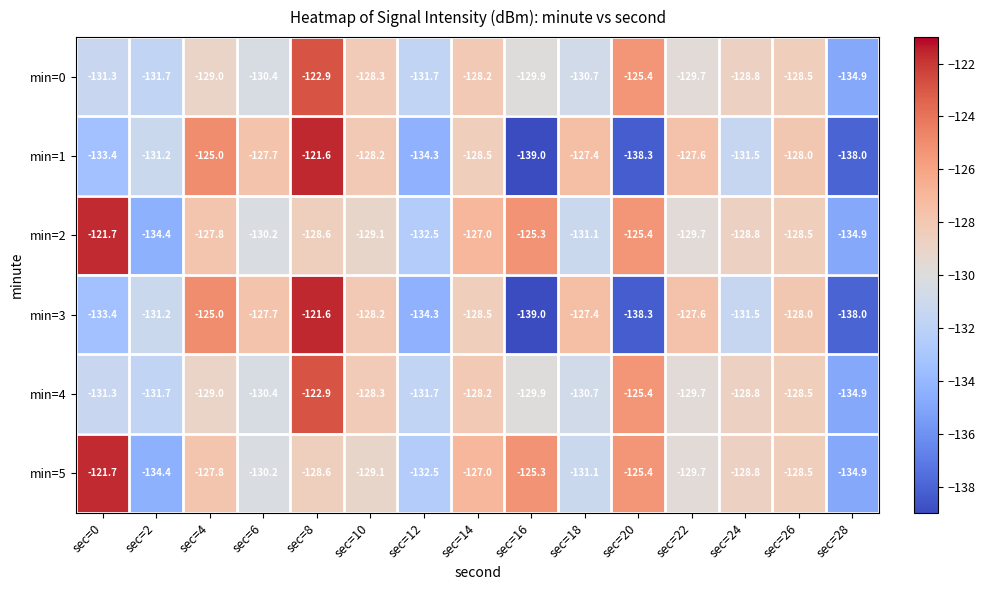

What is the spread (max minus min) of values at sec=8?

7.0